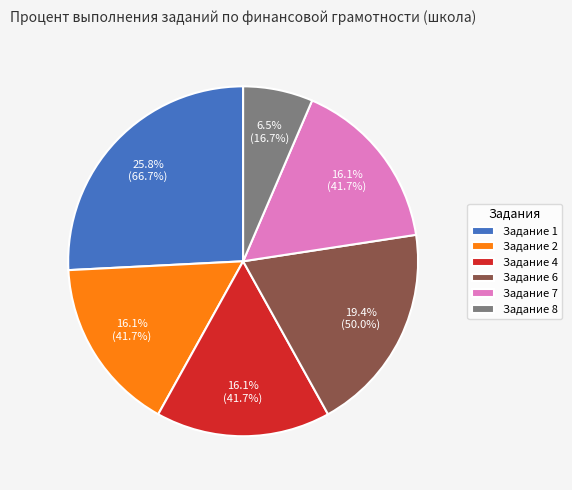

Is Задание 6 the majority of the pie?

No